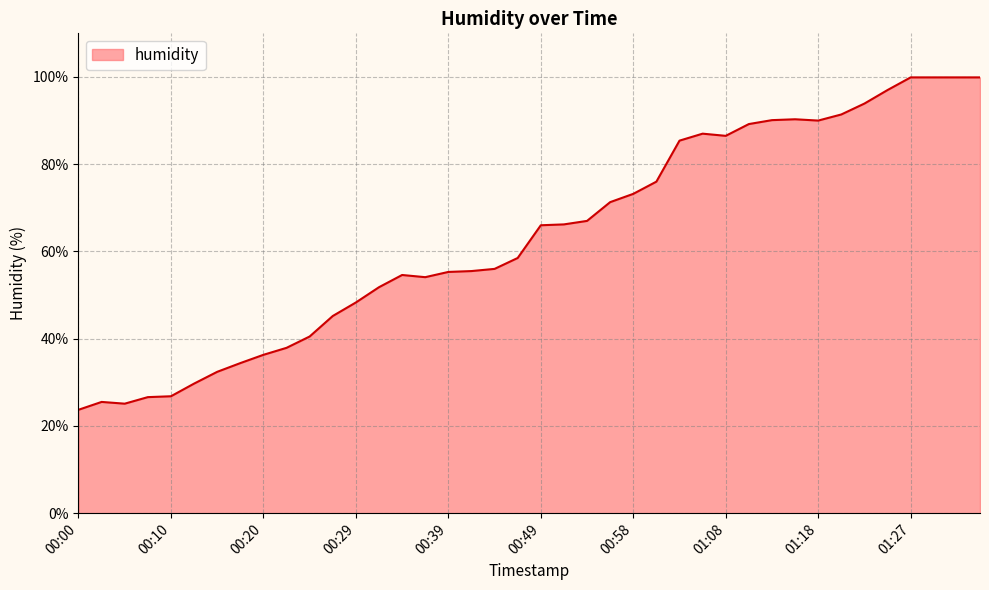

What is the sum of all values?

2538.3